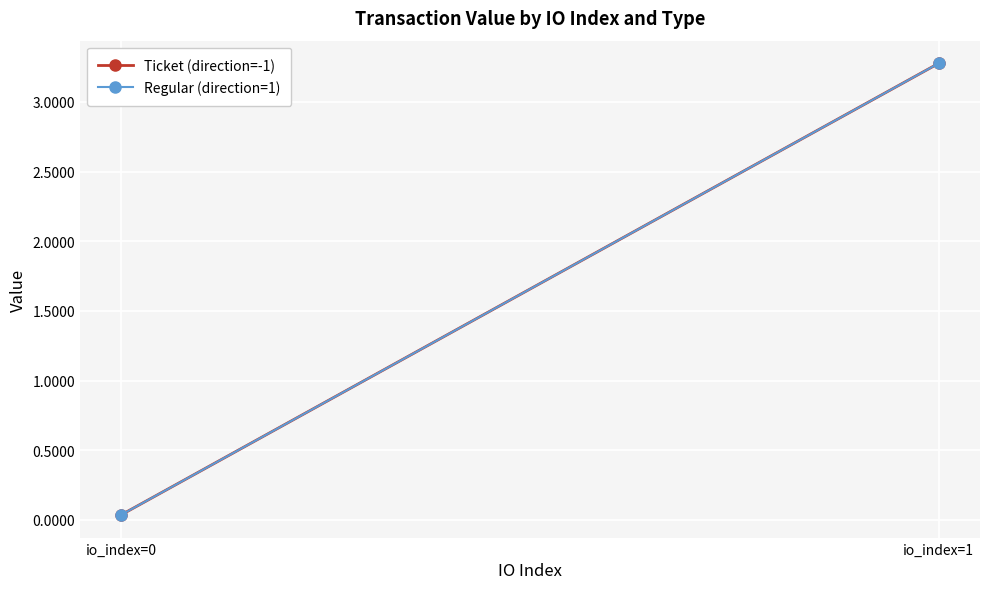

Read the Ticket (direction=-1) value at io_index=1.

3.3